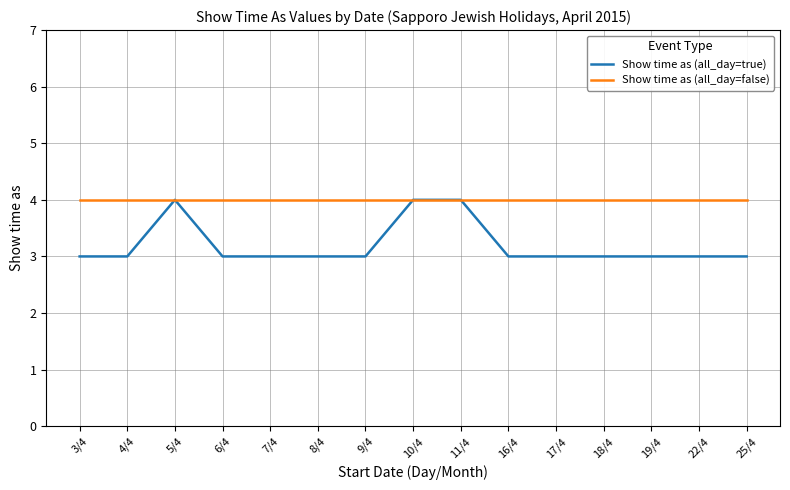

List the series in order of their overall mean, highest first.

Show time as (all_day=false), Show time as (all_day=true)